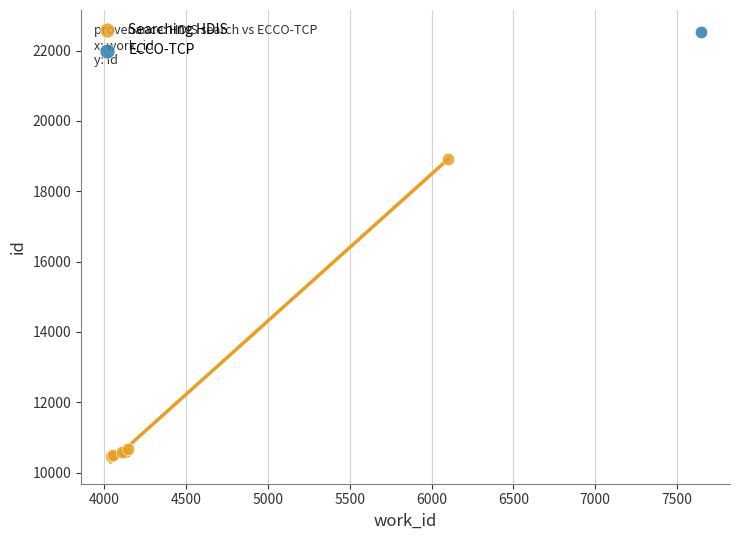

What are all the series names shown in the legend?

Searching HDIS, ECCO-TCP